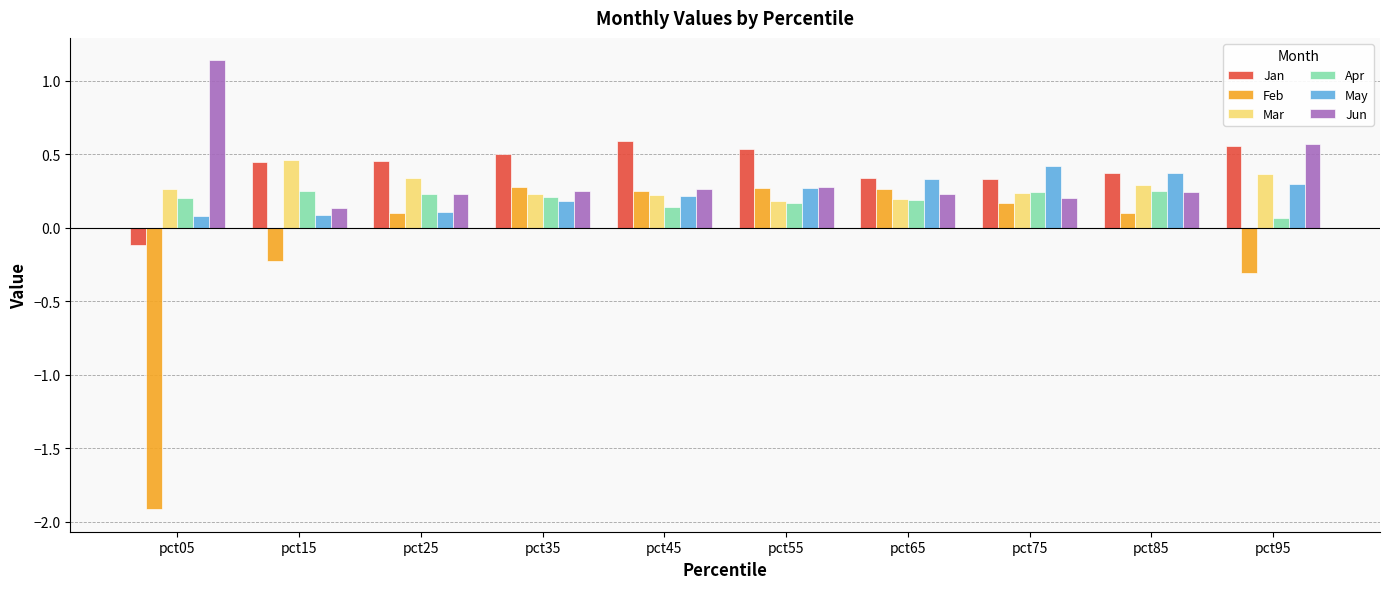

Are the bars horizontal?

No